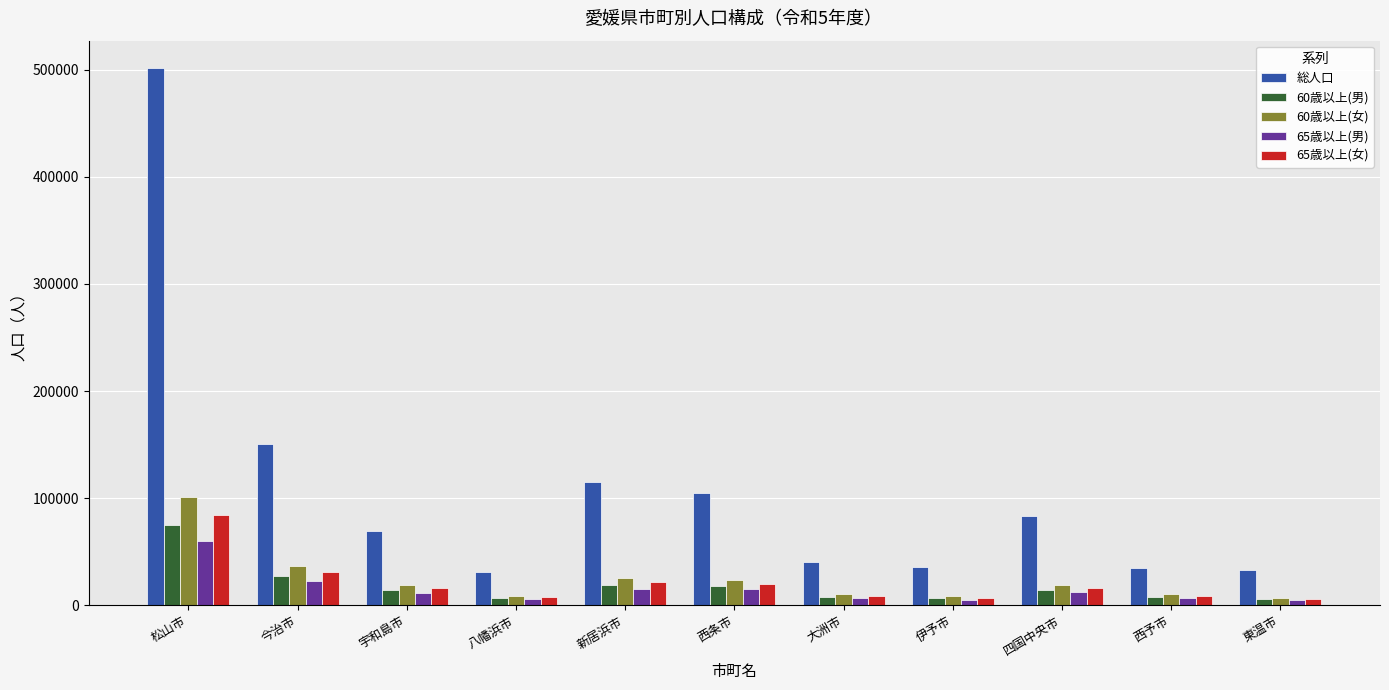

What is the average value of the 60歳以上(男) series?

18334